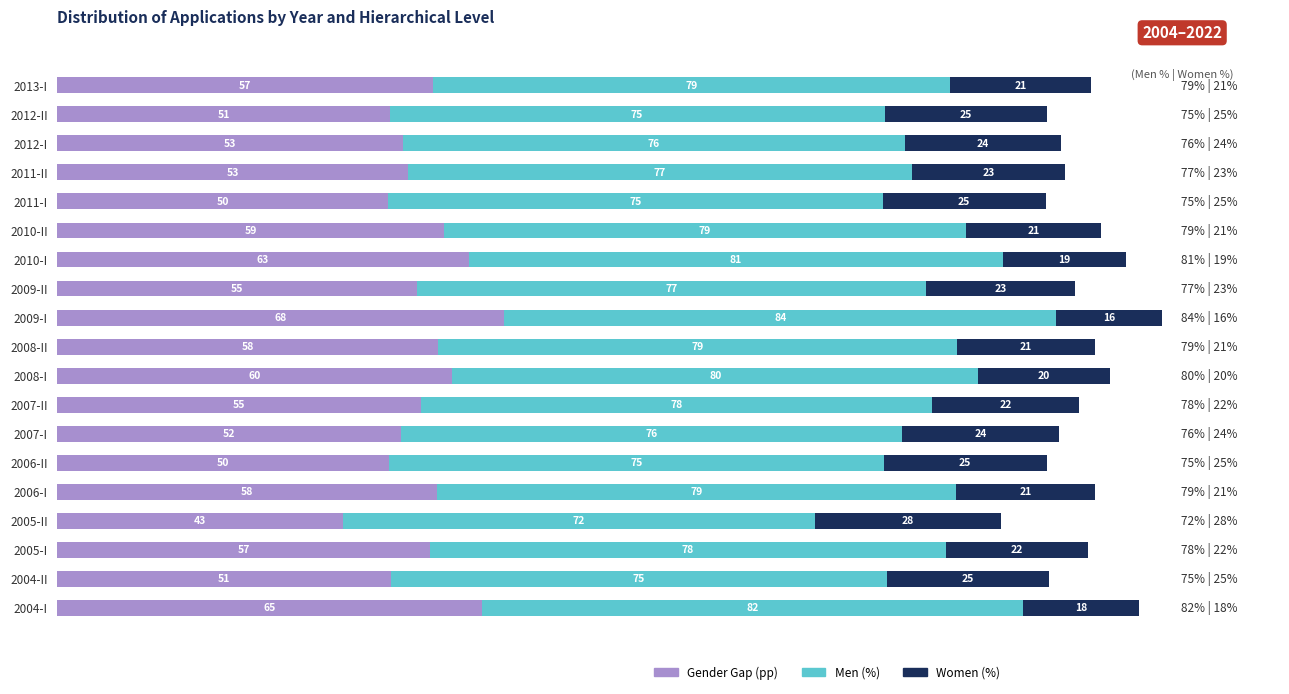

At which category is the sum across all series the highest?

2009-I